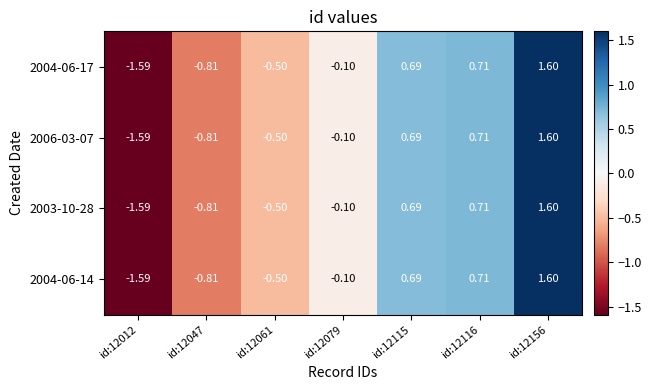

What is the total value across all series at id:12061?

-2.0